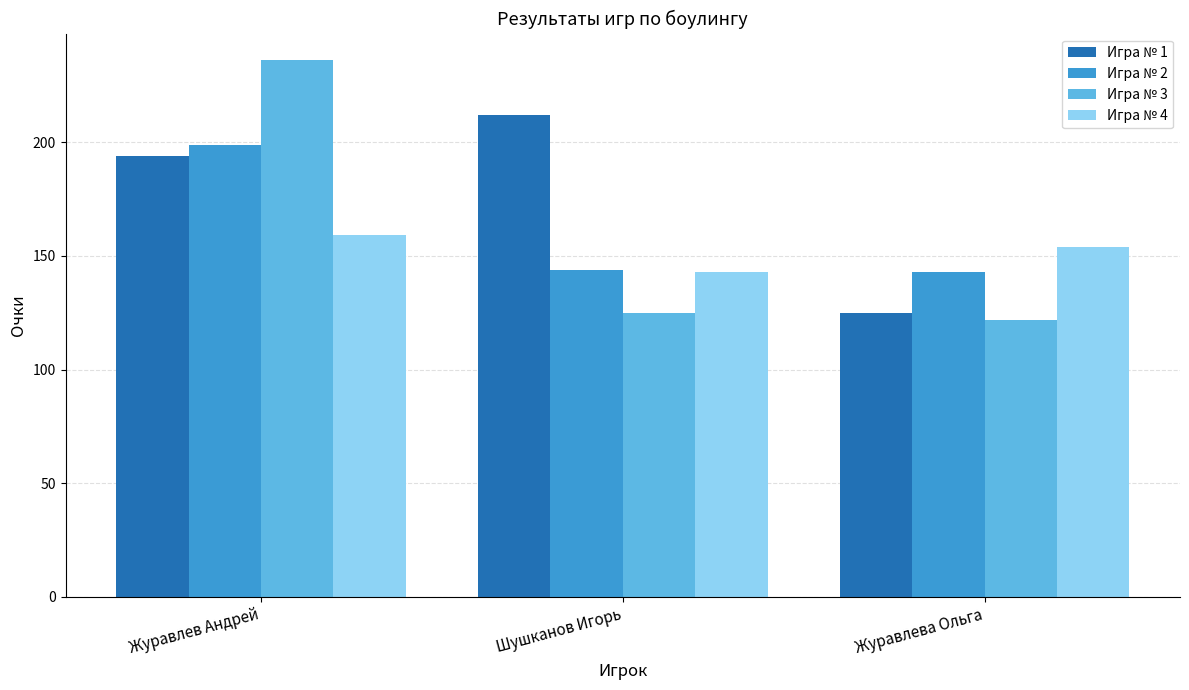

Which series has the largest range (max minus min)?

Игра № 3